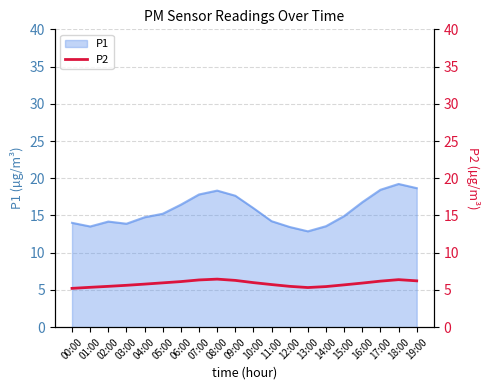

The P1 series shows 7.4 at 19:00. True or false?

False